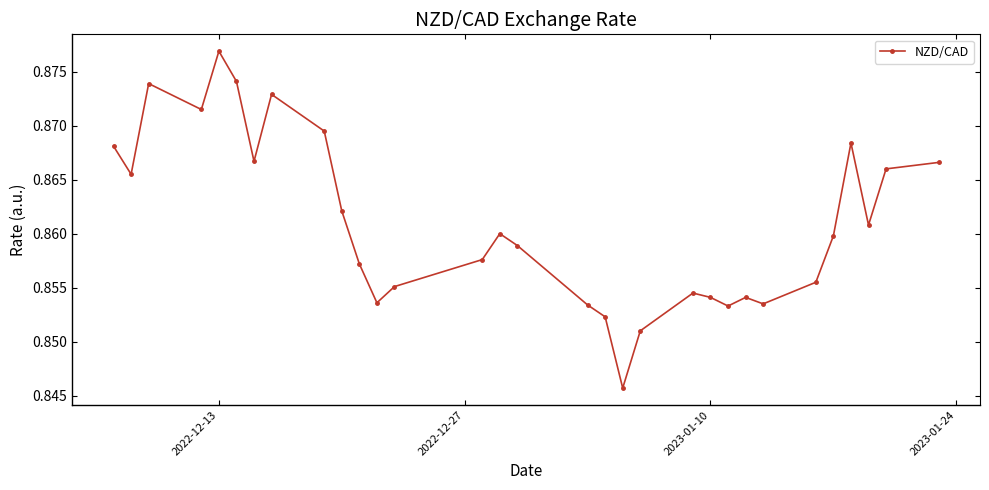

True or false: the data has more than 1 interior local peaks.

True